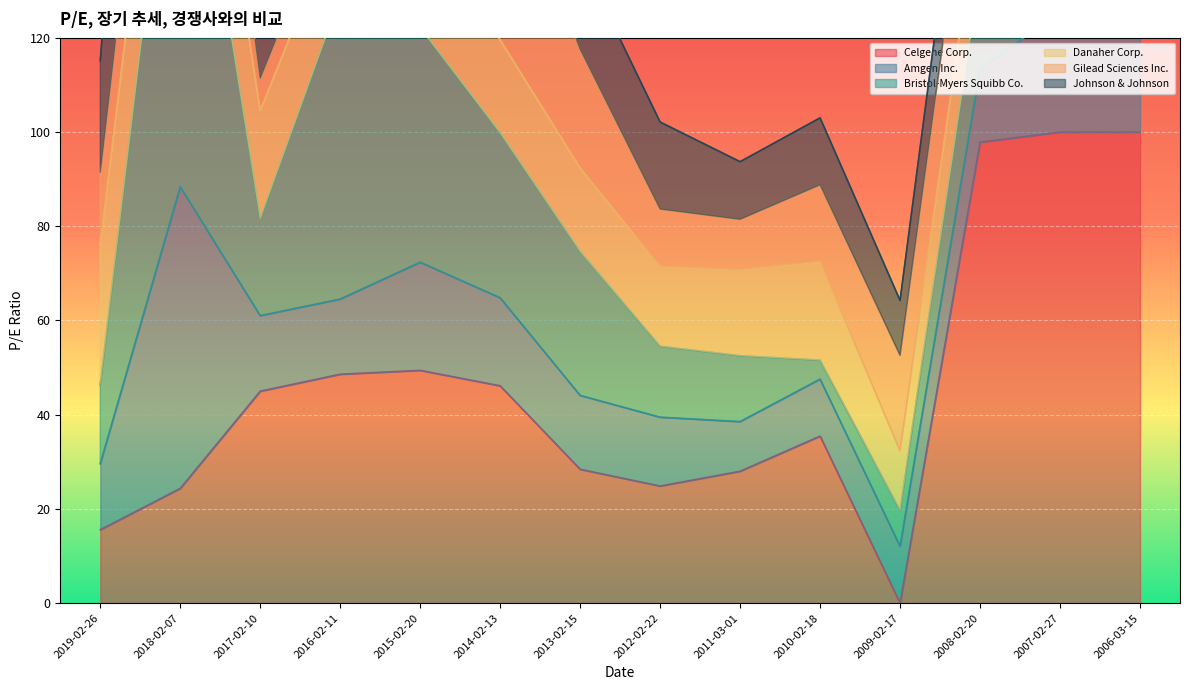

The Celgene Corp. series shows 134.2 at 2006-03-15. True or false?

False